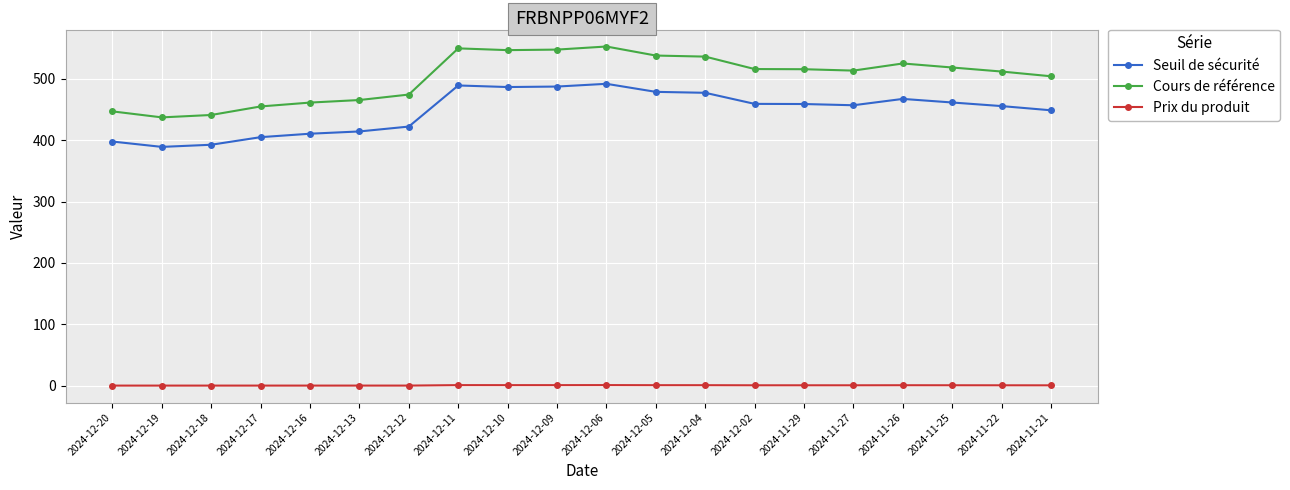

What is the difference between the highest and lowest values at 2024-12-06?

552.1